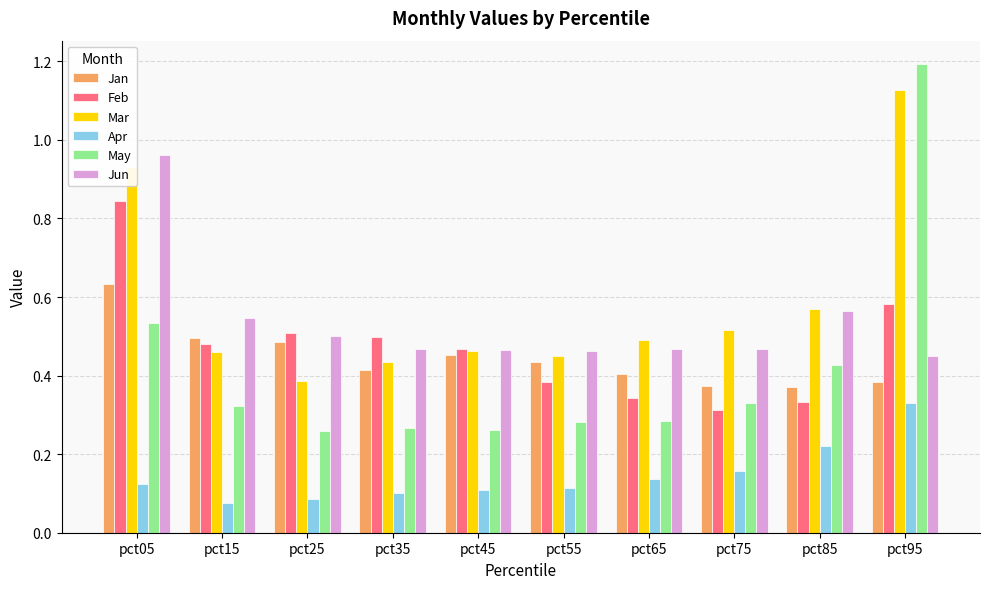

How many Jan values are between 0 and 1?

10